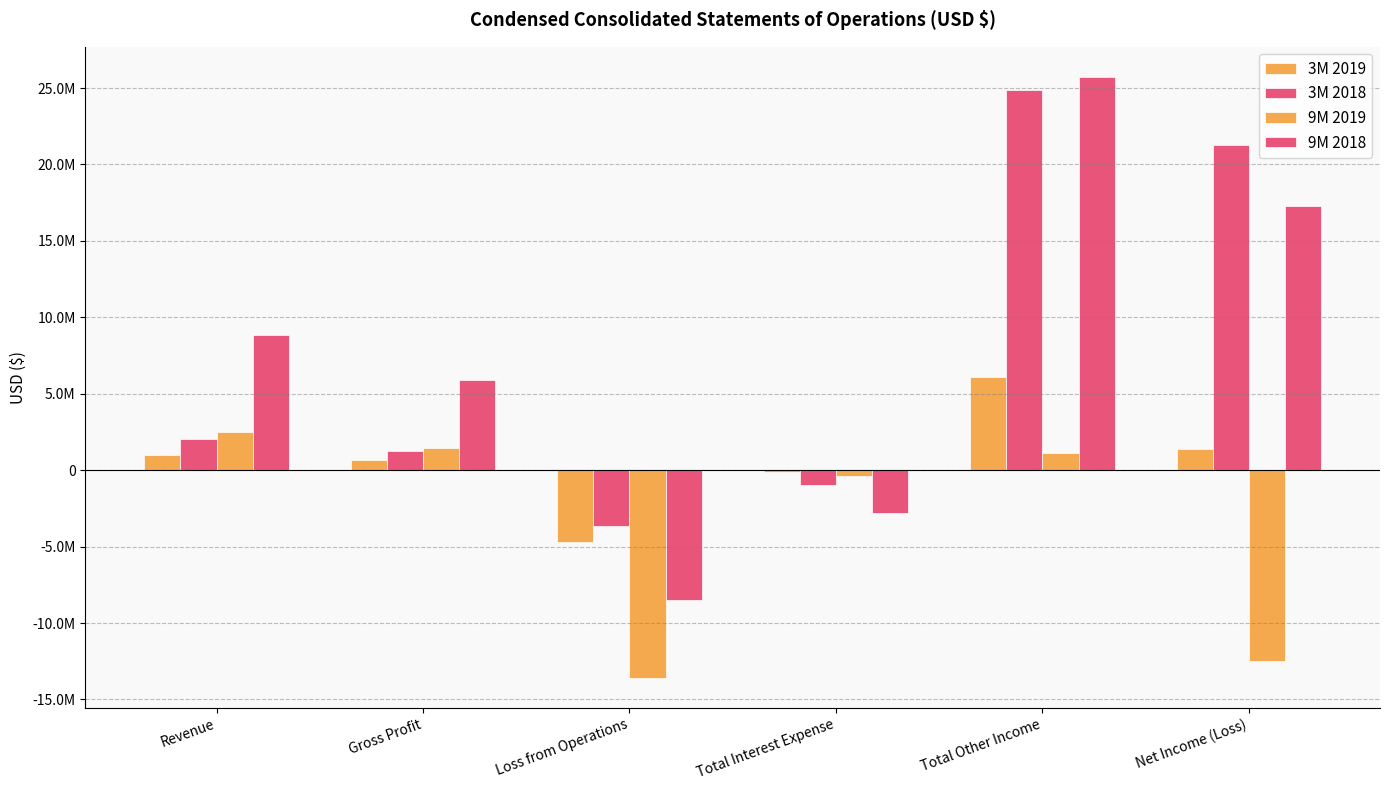

At which category is the sum across all series the highest?

Total Other Income